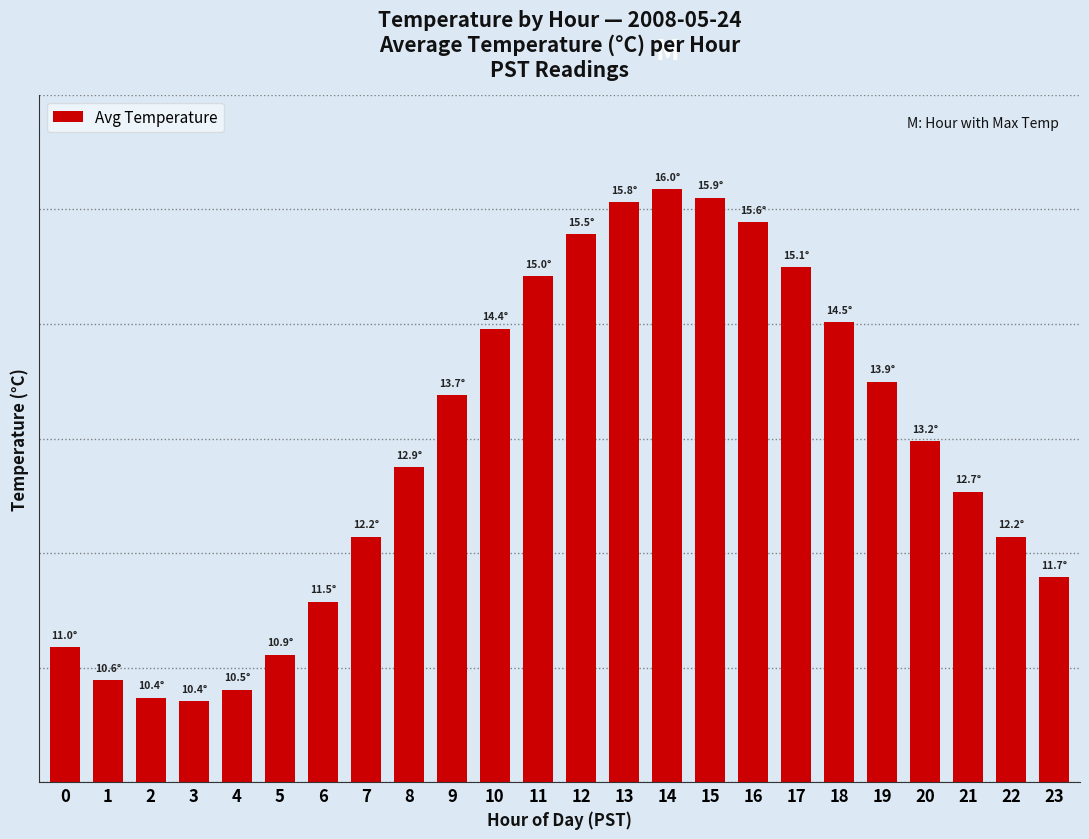

The chart shows a value of 7.5 at 18. True or false?

False